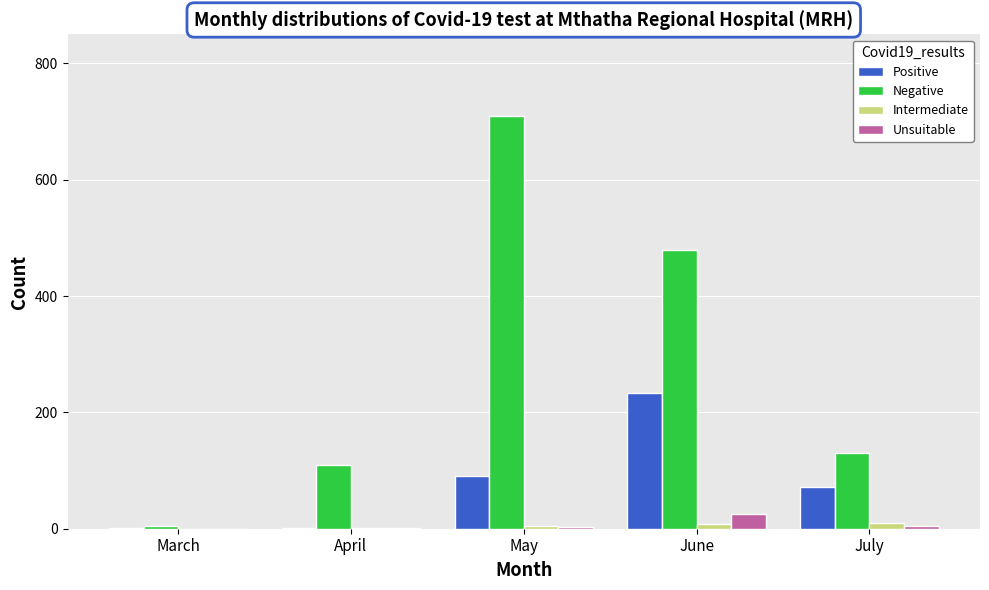

Count the number of categories in the chart.

5